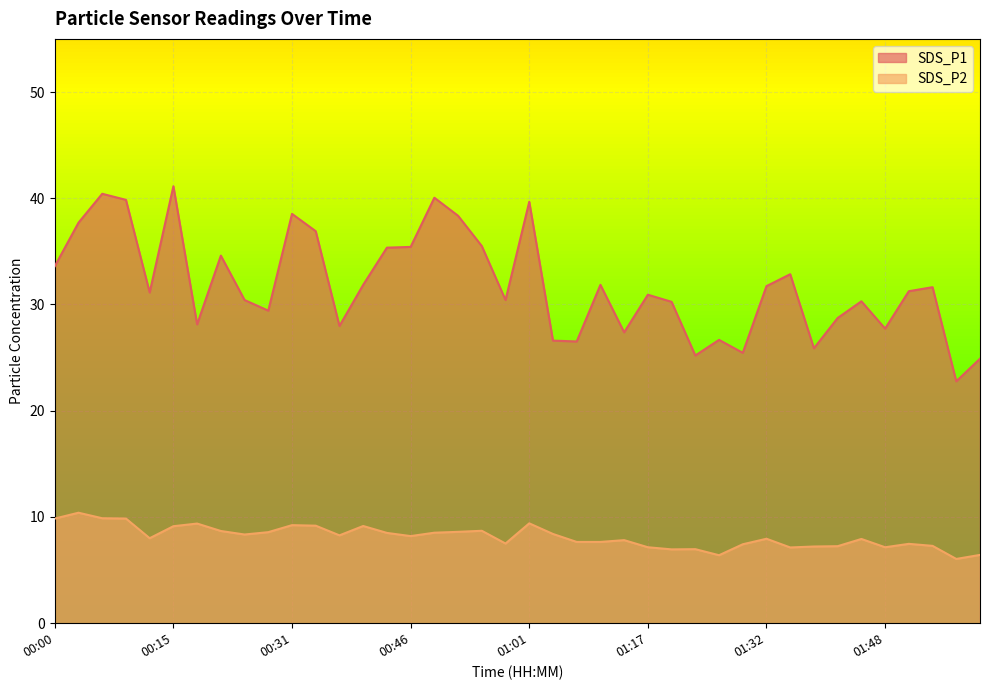

How many lines are shown in the chart?

2